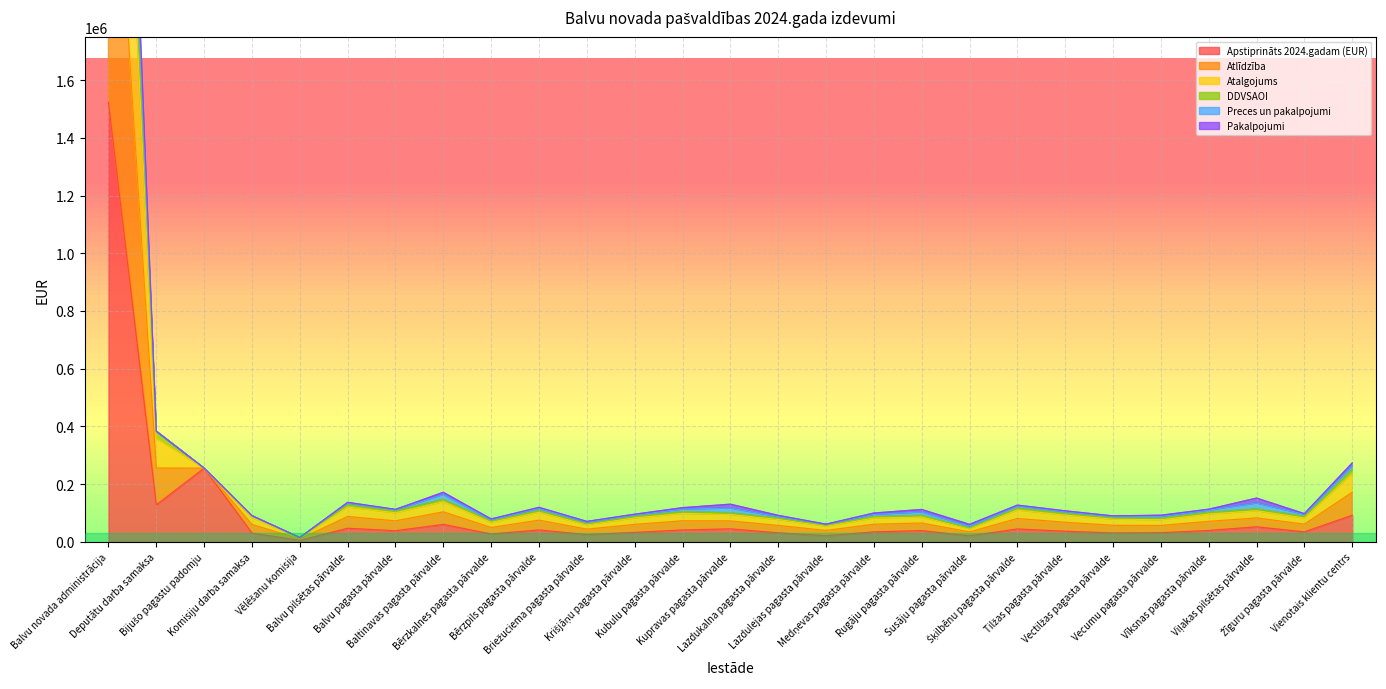

At which category is the sum across all series the highest?

Balvu novada administrācija